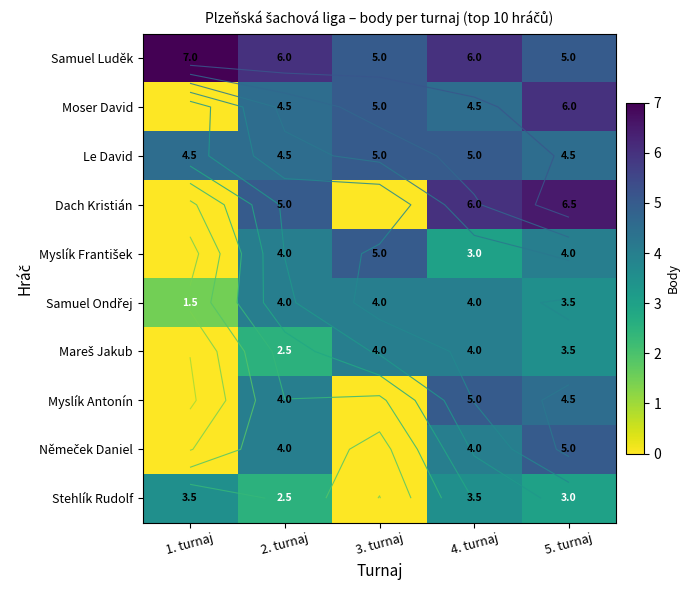

Which series has the largest range (max minus min)?

Dach Kristián